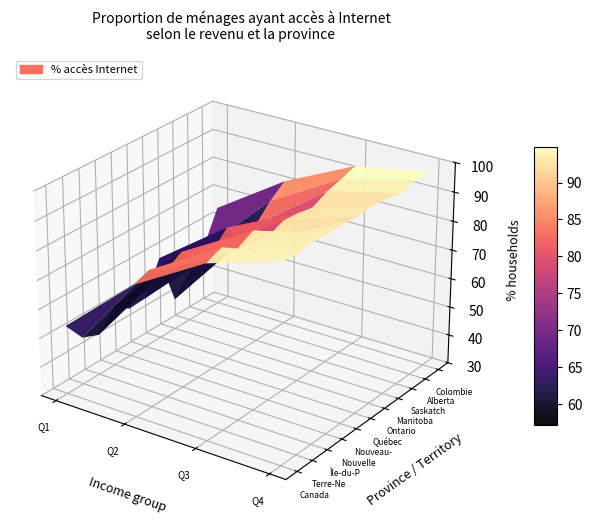

Reading left to right, list all the values displayed in this chart.

Canada: 0=53.7	1=75.2	2=89.5	3=97.2
Terre-Neuve-et-Labrador: 0=46.4	1=77.1	2=91.7	3=96.5
Île-du-Prince-Édouard: 0=44.1	1=73.8	2=88.4	3=97.5
Nouvelle-Écosse: 0=50.5	1=77.1	2=91.2	3=97.1
Nouveau-Brunswick: 0=47.0	1=69.9	2=86.3	3=97.4
Québec: 0=47.3	1=71.1	2=88.7	3=97.0
Ontario: 0=58.7	1=76.5	2=88.4	3=97.4
Manitoba: 0=40.8	1=68.7	2=87.3	3=97.0
Saskatchewan: 0=47.5	1=71.7	2=89.9	3=95.9
Alberta: 0=53.2	1=77.2	2=91.4	3=97.2
Colombie-Britannique: 0=65.1	1=81.3	2=93.1	3=97.4